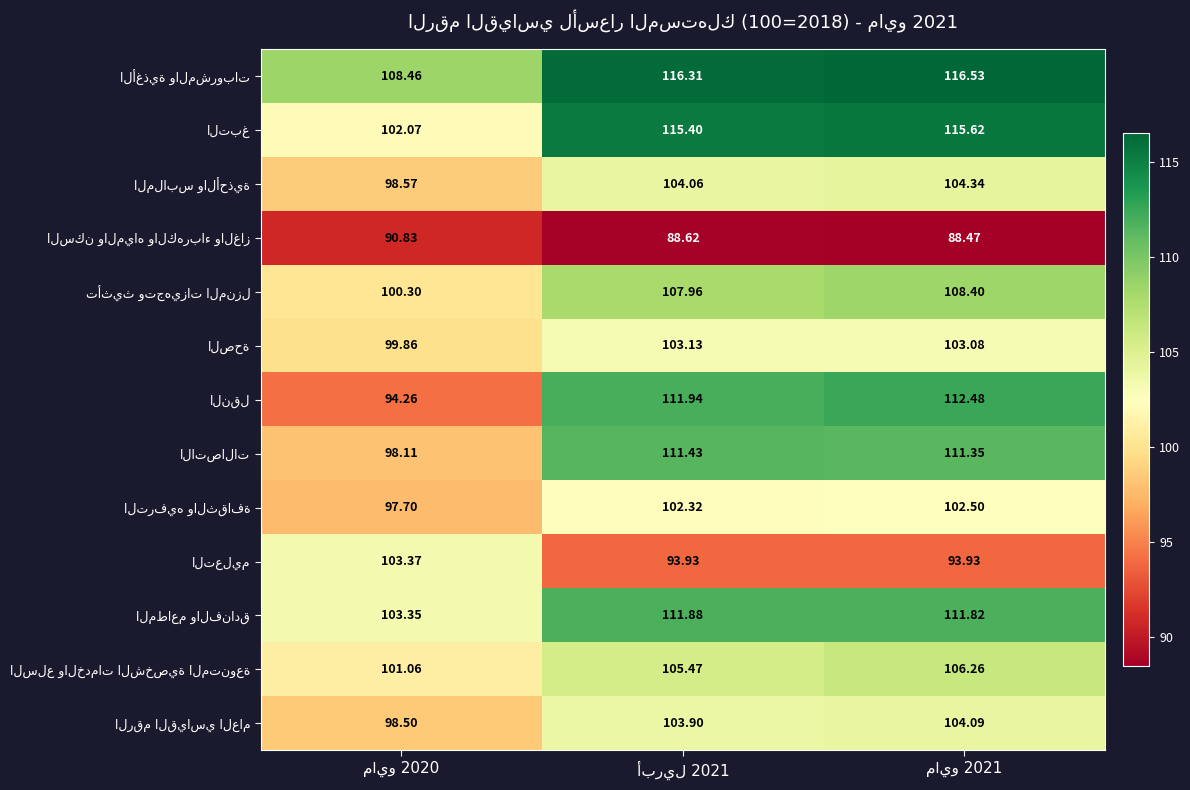

At which label is المطاعم والفنادق closest to 107?

مايو 2020